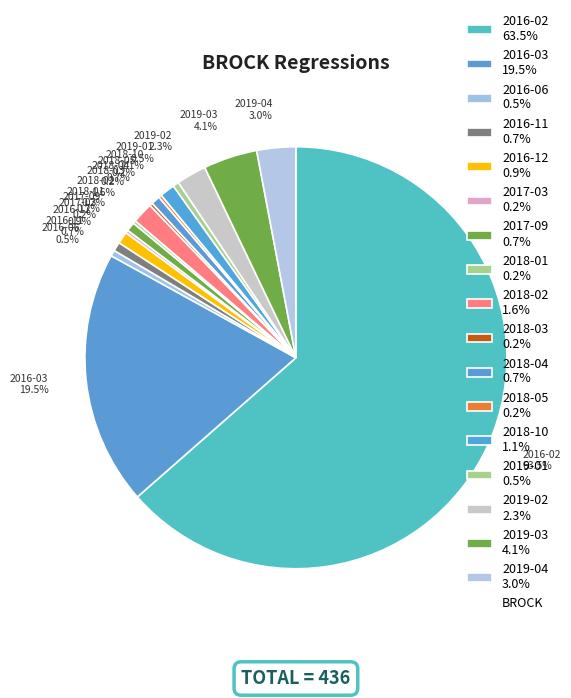

What portion of the pie excludes 2019-03 4.1%?

95.9%